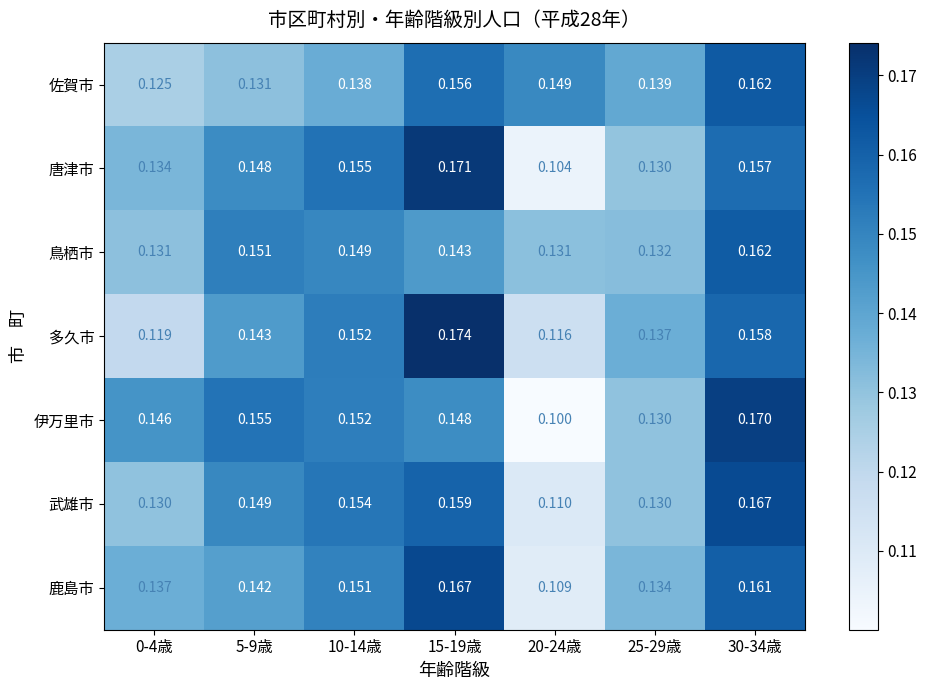

Which series changed the most between 0-4歳 and 10-14歳?

多久市